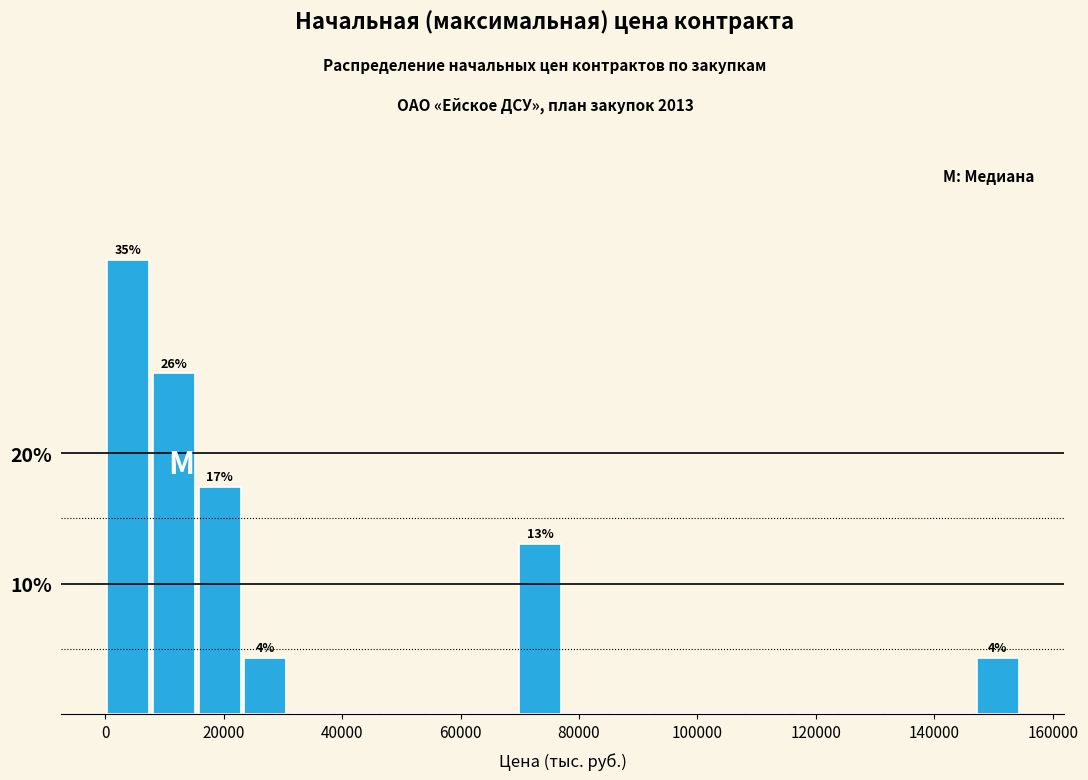

Read against the x-axis, roughly where is the centre of the tallest bar?

4000